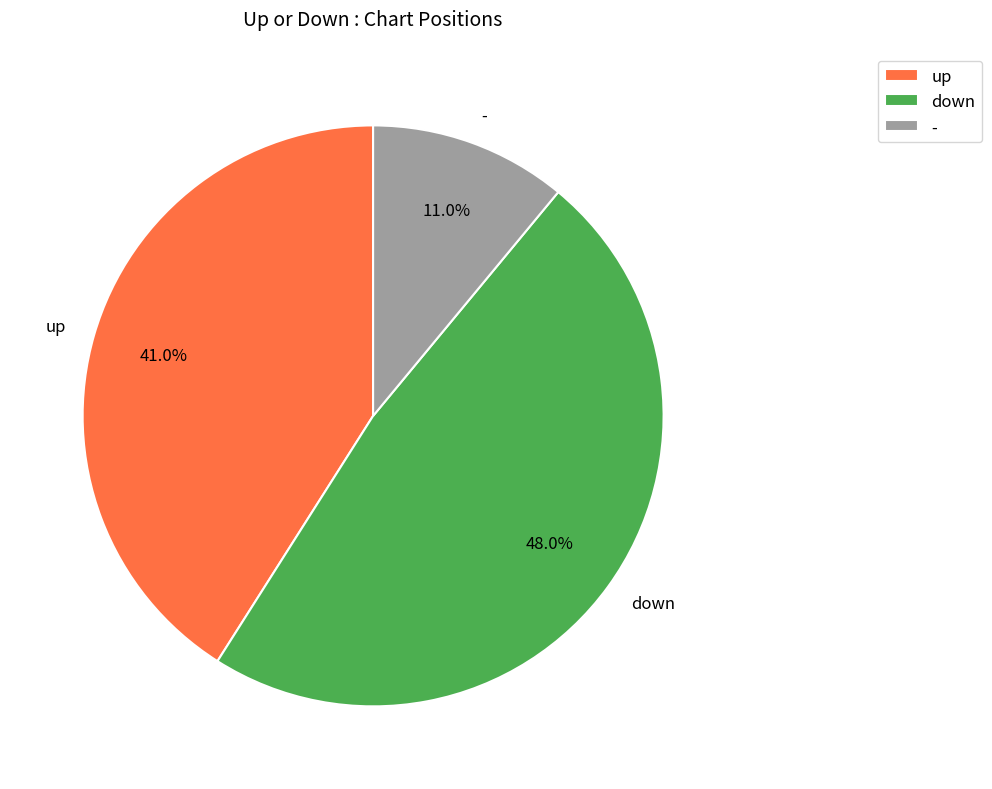

True or false: - accounts for 22% of the total.

False